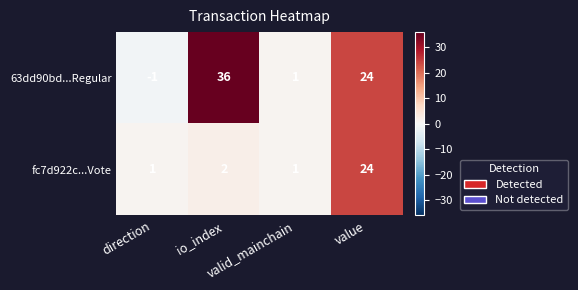

Which series has the largest range (max minus min)?

63dd90bd...Regular